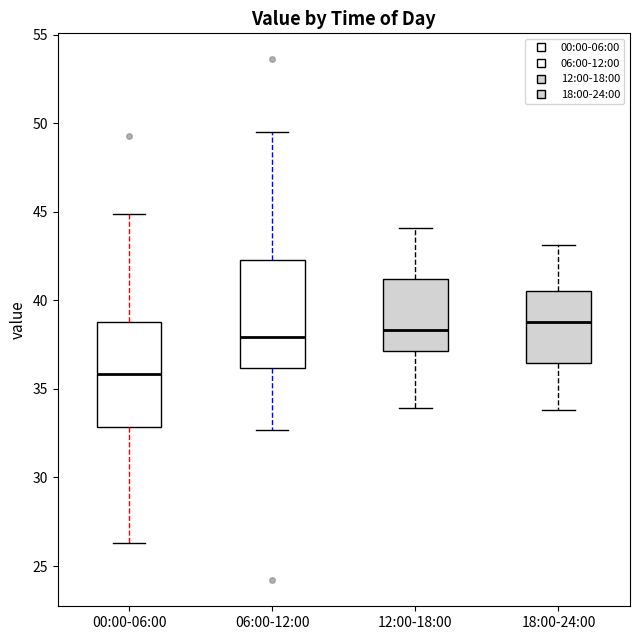

Reading left to right, read every box against the y-axis: the position of its median line, the range the box covers, and the ends of its whiskers. The values are not printed on the chart, so give them approximately, as read against the axis.

00:00-06:00: median 36.0, box 33.0 to 39.0, whiskers 26.5 to 45.0
06:00-12:00: median 38.0, box 36.0 to 42.5, whiskers 32.5 to 49.5
12:00-18:00: median 38.5, box 37.0 to 41.0, whiskers 34.0 to 44.0
18:00-24:00: median 39.0, box 36.5 to 40.5, whiskers 34.0 to 43.0